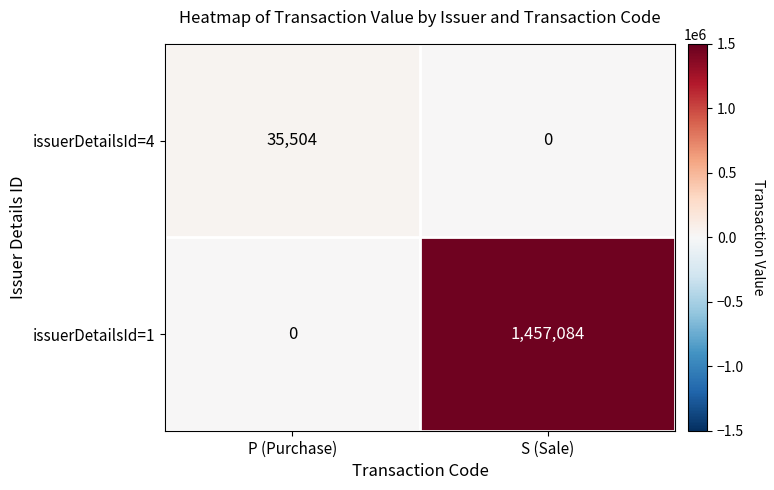

Reading right to left, transcribe all the data shown in this chart.

issuerDetailsId=4: 0	35504
issuerDetailsId=1: 1457084	0